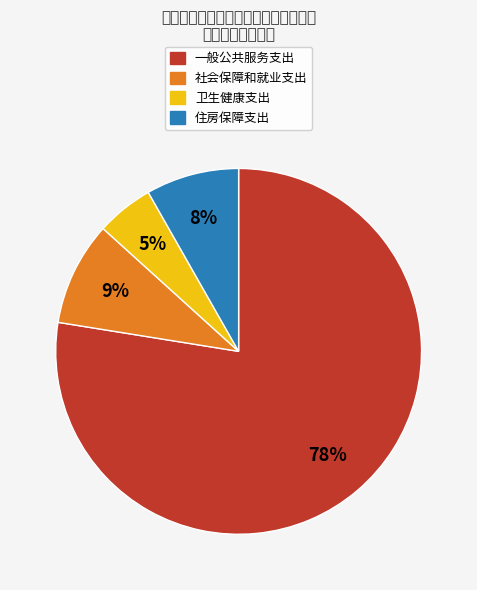

Rank the categories by value from highest to lowest.

一般公共服务支出, 社会保障和就业支出, 住房保障支出, 卫生健康支出